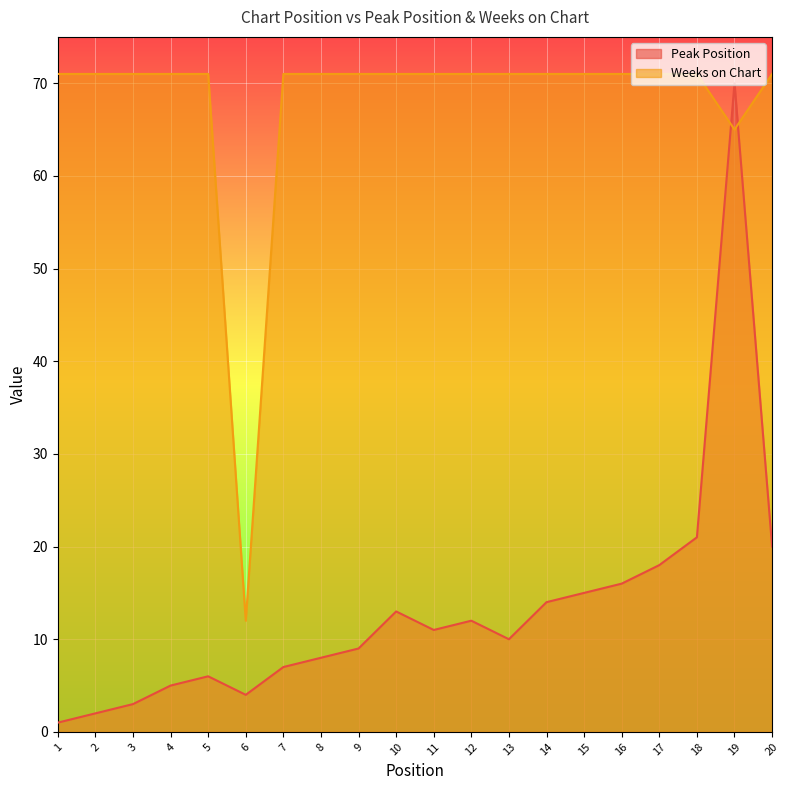

What is the difference between the maximum and minimum values in the Peak Position series?

69